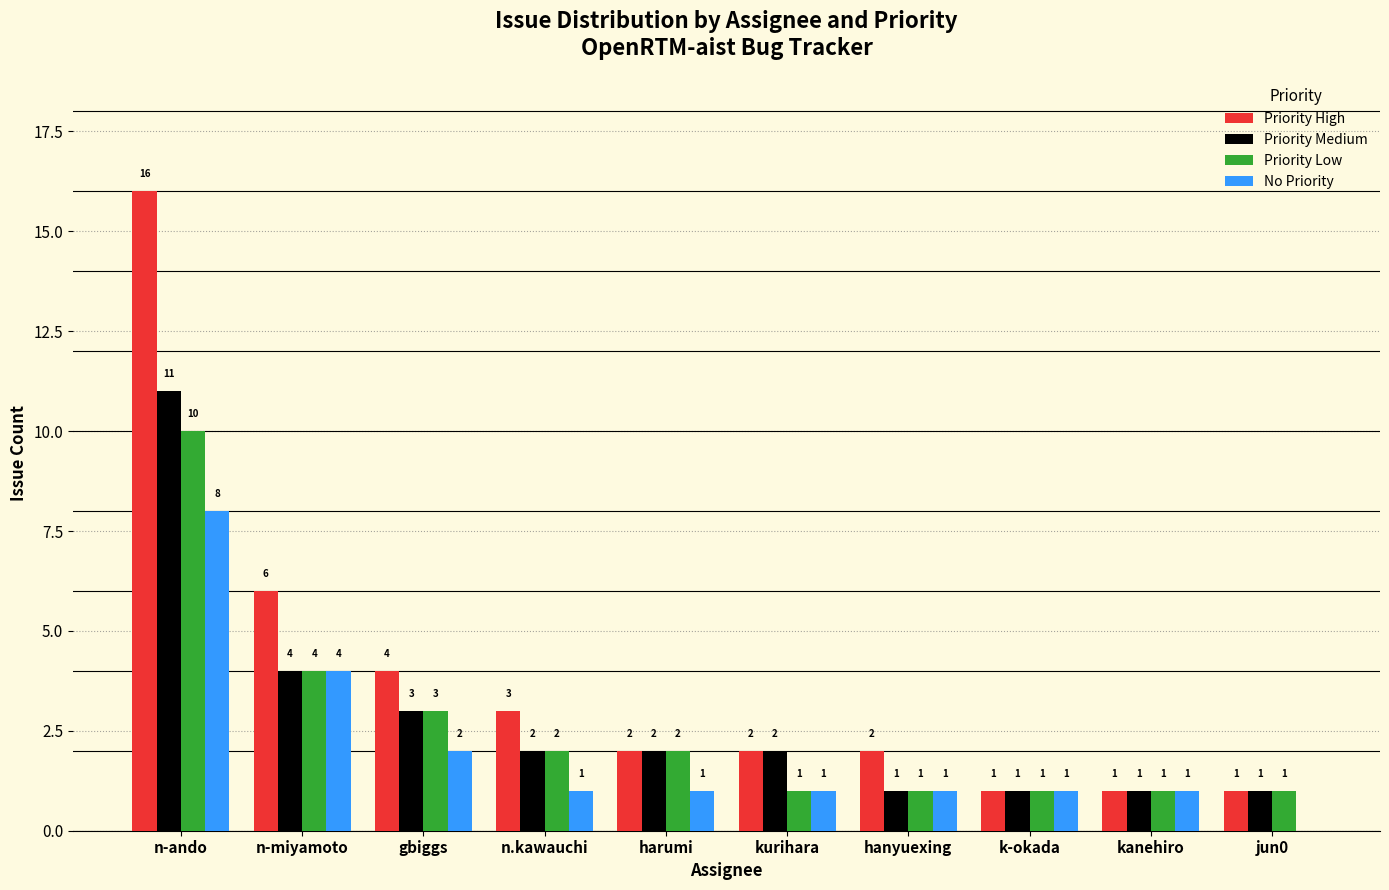

The value of Priority Low at harumi is 1. True or false?

False